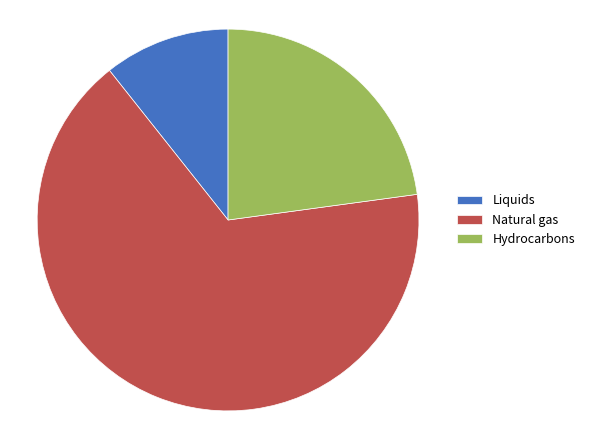

How many segments does this pie chart have?

3